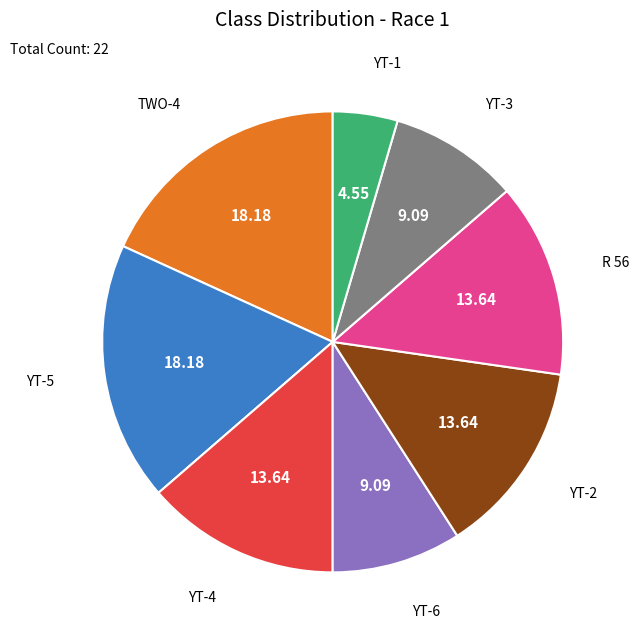

Does any single category account for the majority?

No